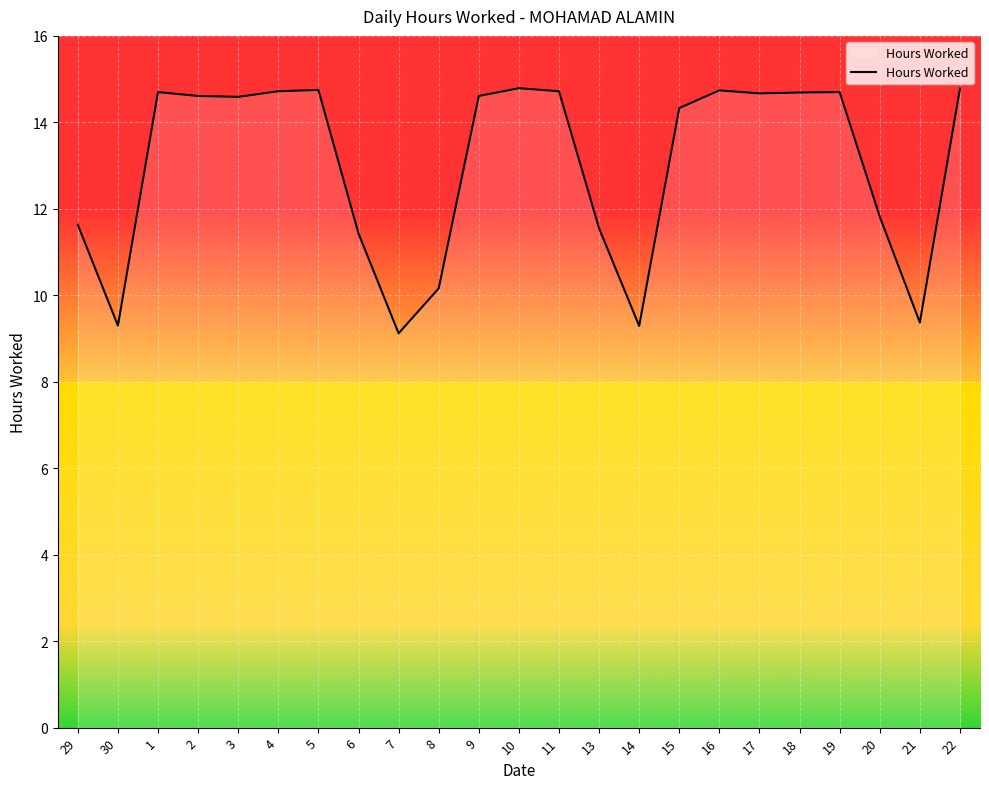

What position from the left is 17?

18